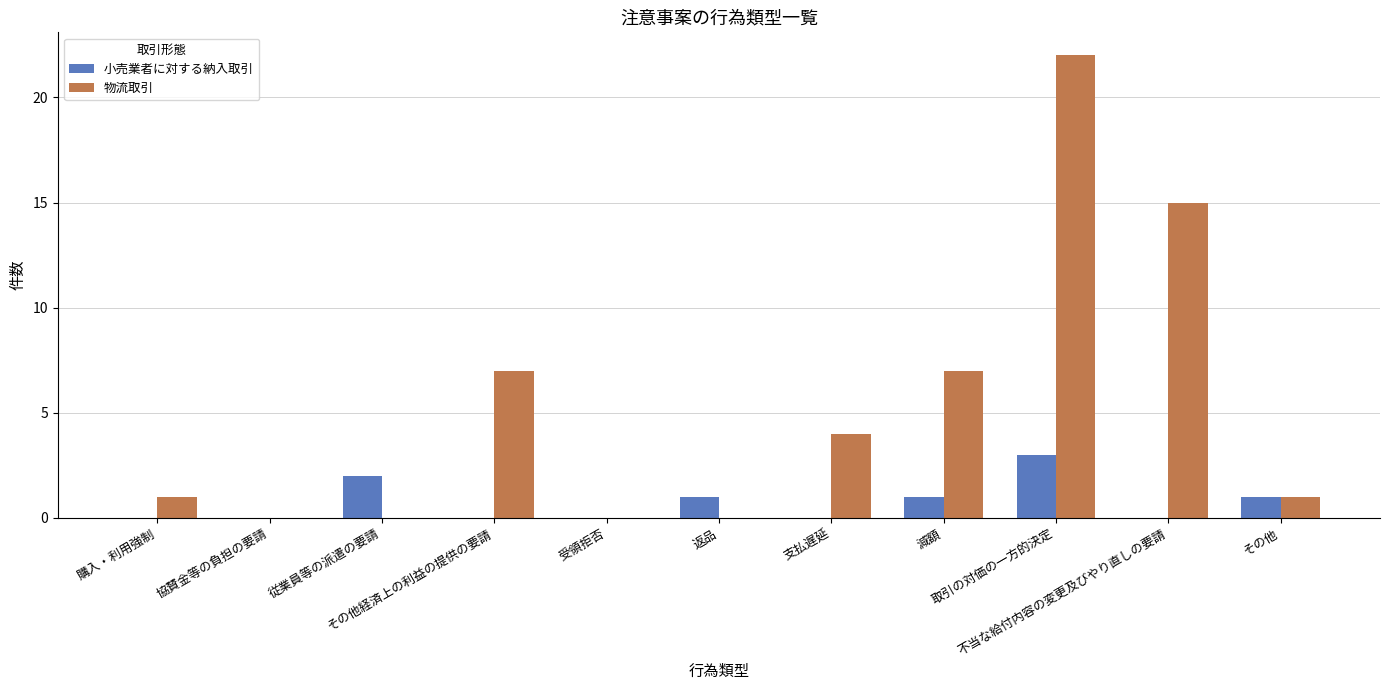

What is the sum of all 物流取引 values?

57